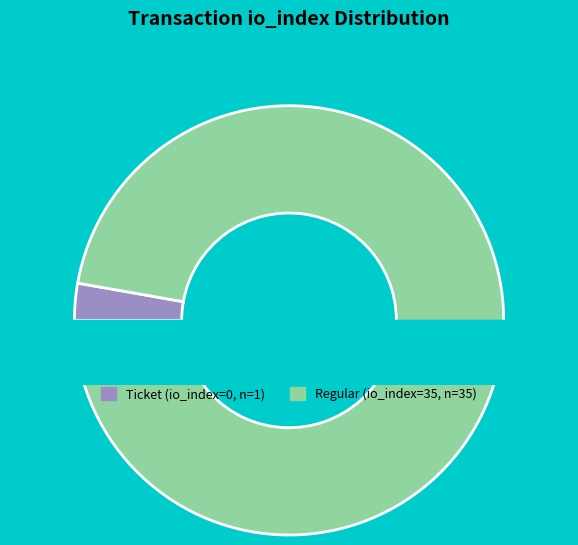

Which slice represents more than half of the pie?

Regular (io_index=35)